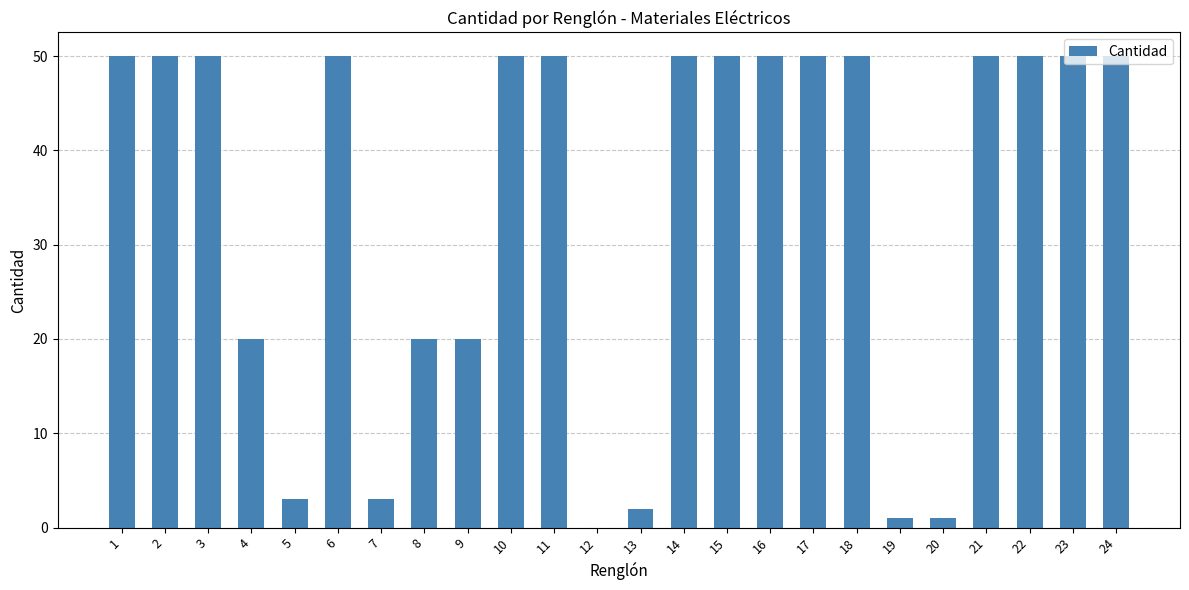

Does the chart contain stacked bars?

No